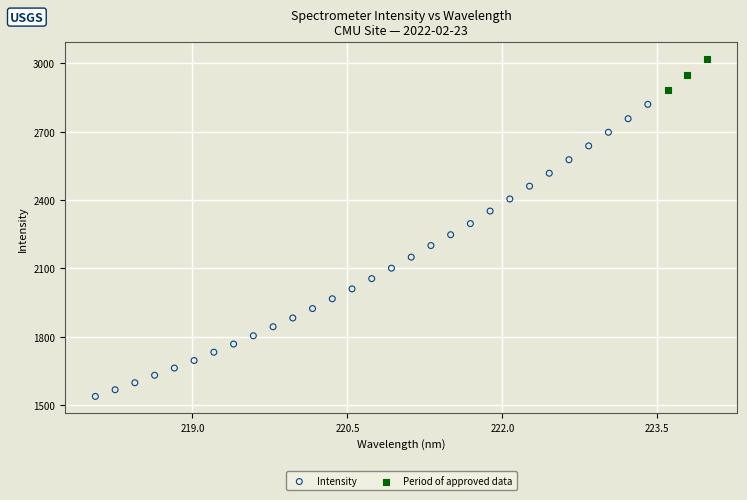

Which series has the largest Y range (max minus min)?

Intensity